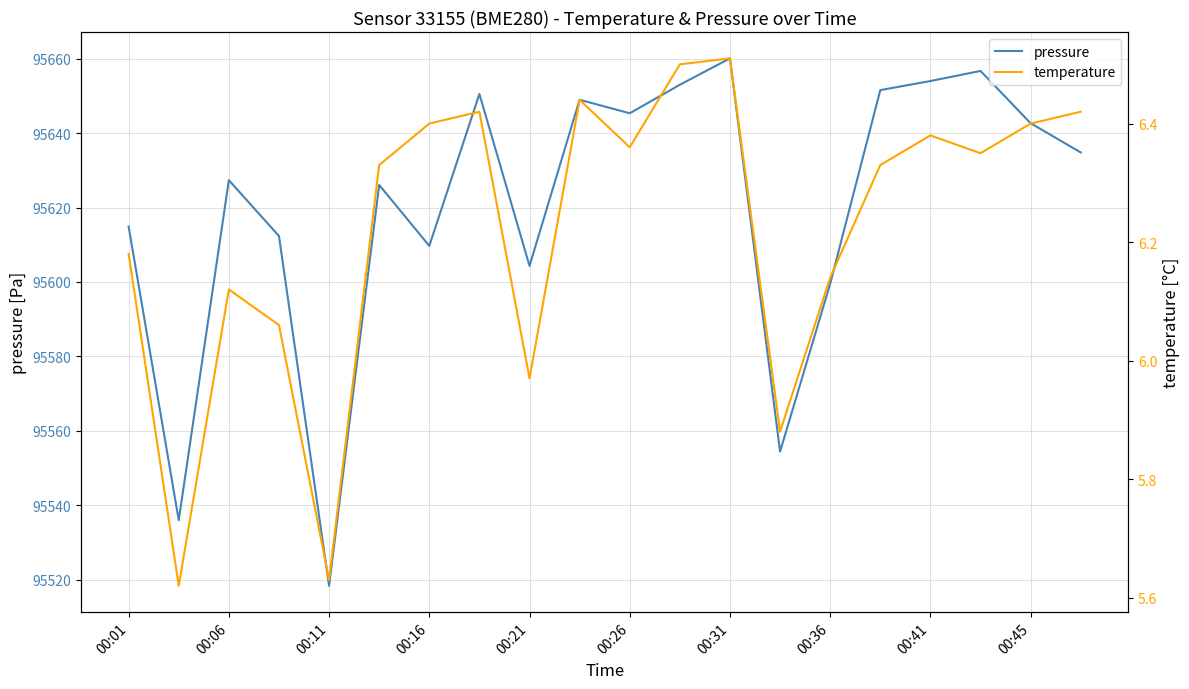

Reading left to right, extract all data points from this chart.

pressure: 95614.9	95535.9	95627.3	95612.3	95518.3	95626.1	95609.7	95650.5	95604.3	95649.0	95645.3	95653.0	95660.1	95554.4	95599.5	95651.6	95654.0	95656.7	95642.7	95634.8
temperature: 6.2	5.6	6.1	6.1	5.6	6.3	6.4	6.4	6.0	6.4	6.4	6.5	6.5	5.9	6.1	6.3	6.4	6.3	6.4	6.4